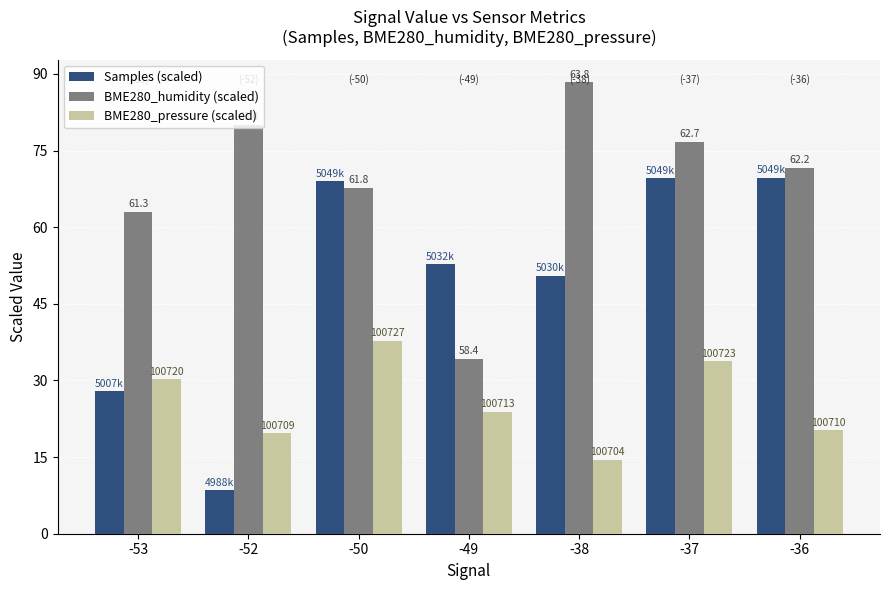

What is the highest value of the Samples (scaled) series?

69.7